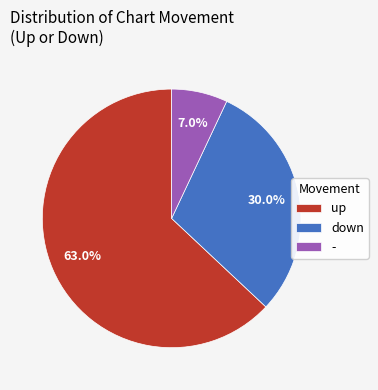

To the nearest percent, what is the average slice percentage?

33%